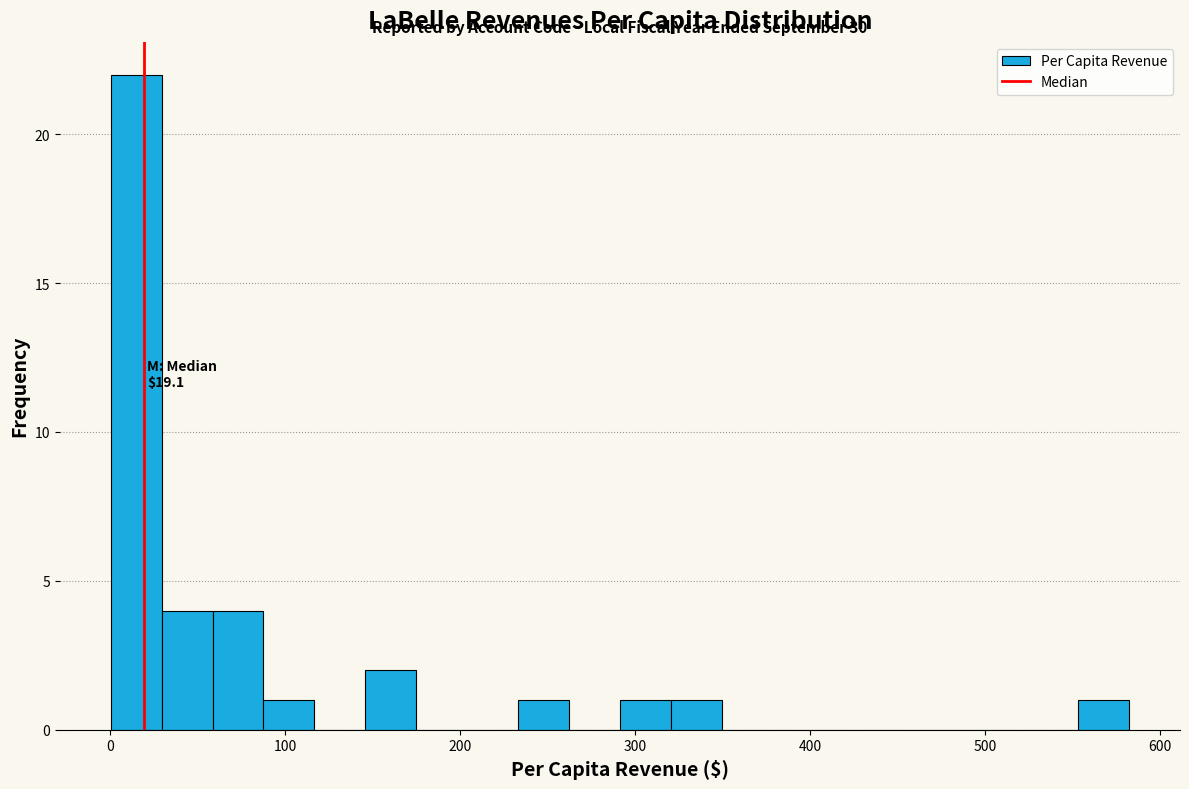

Around what value on the x-axis is the tallest bar? Give the approximate position of its centre, as read against the axis.

10